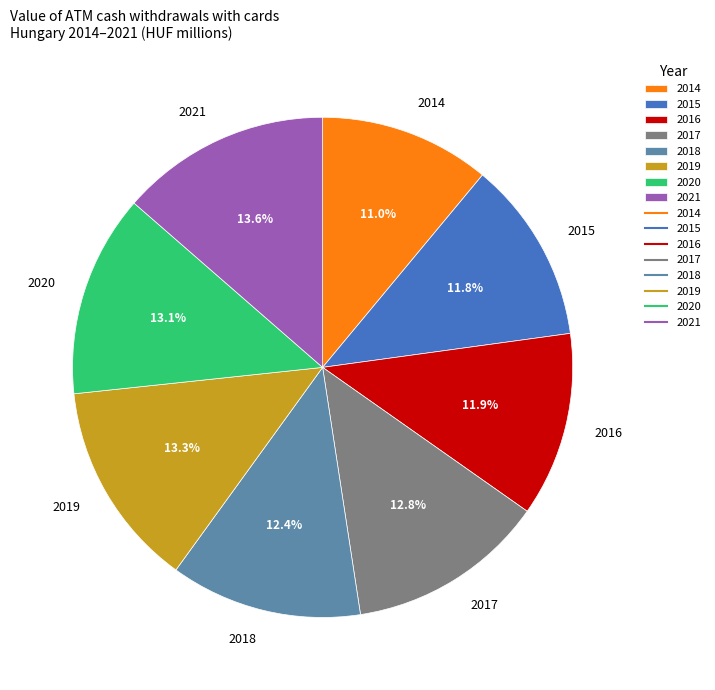

To the nearest percent, what portion does 2020 represent?

13%